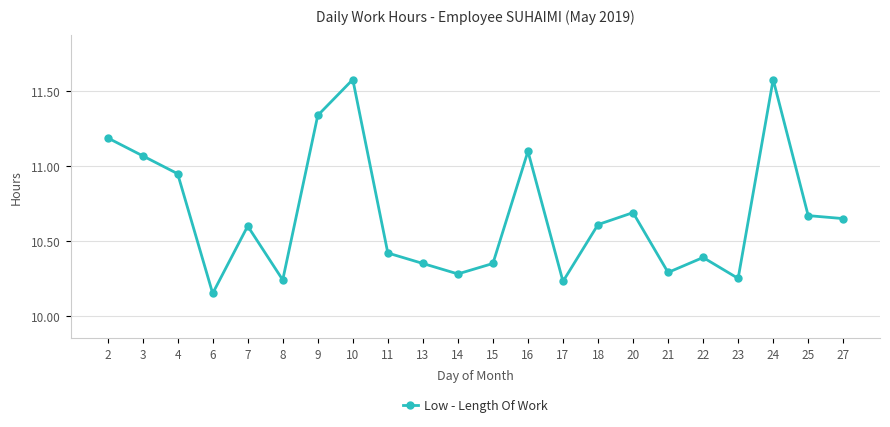

At which category does the chart reach its minimum across all series?

6